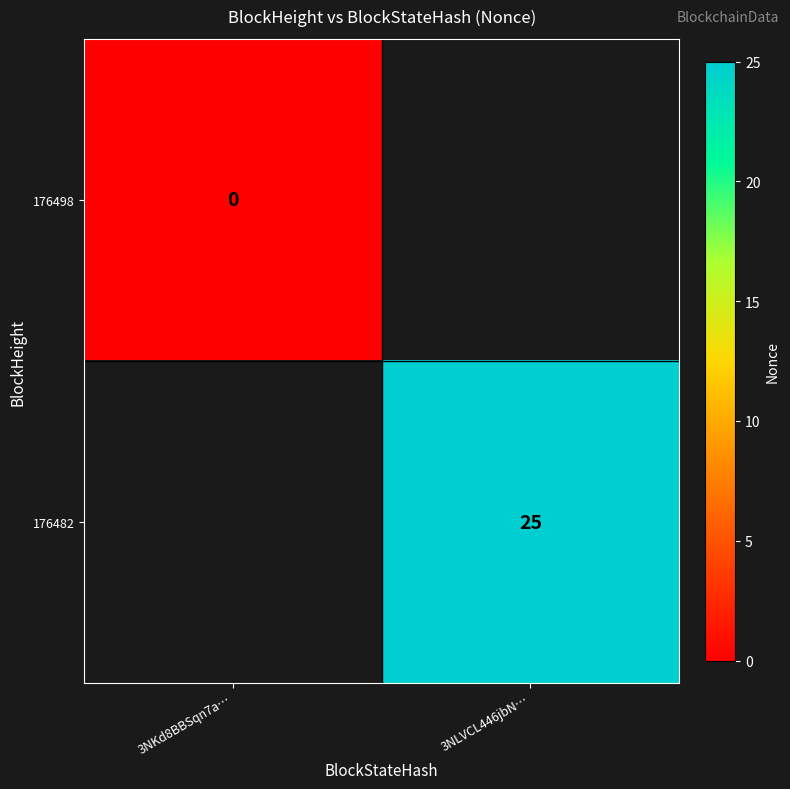

At how many categories does at least one series exceed 5?

1